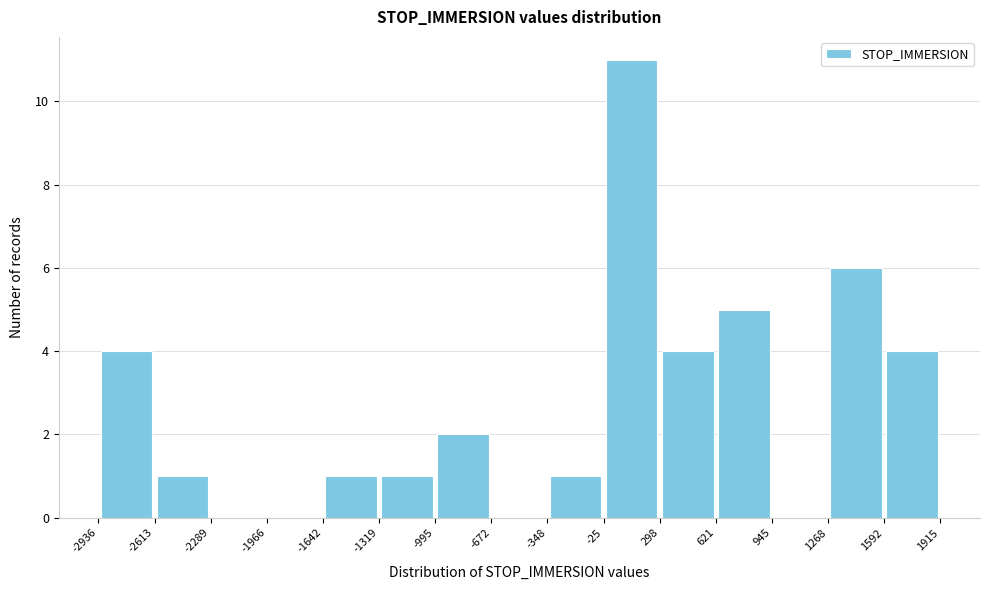

Reading left to right, list every bar in this chart as the range it spans on the x-axis followed by its height. The values are not printed on the chart, so give them approximately, as read against the axis.

-2936 to -2613: 4
-2613 to -2289: 1
-2289 to -1966: 0
-1966 to -1642: 0
-1642 to -1319: 1
-1319 to -995: 1
-995 to -672: 2
-672 to -348: 0
-348 to -25: 1
-25 to 298: 11
298 to 621: 4
621 to 945: 5
945 to 1268: 0
1268 to 1592: 6
1592 to 1915: 4